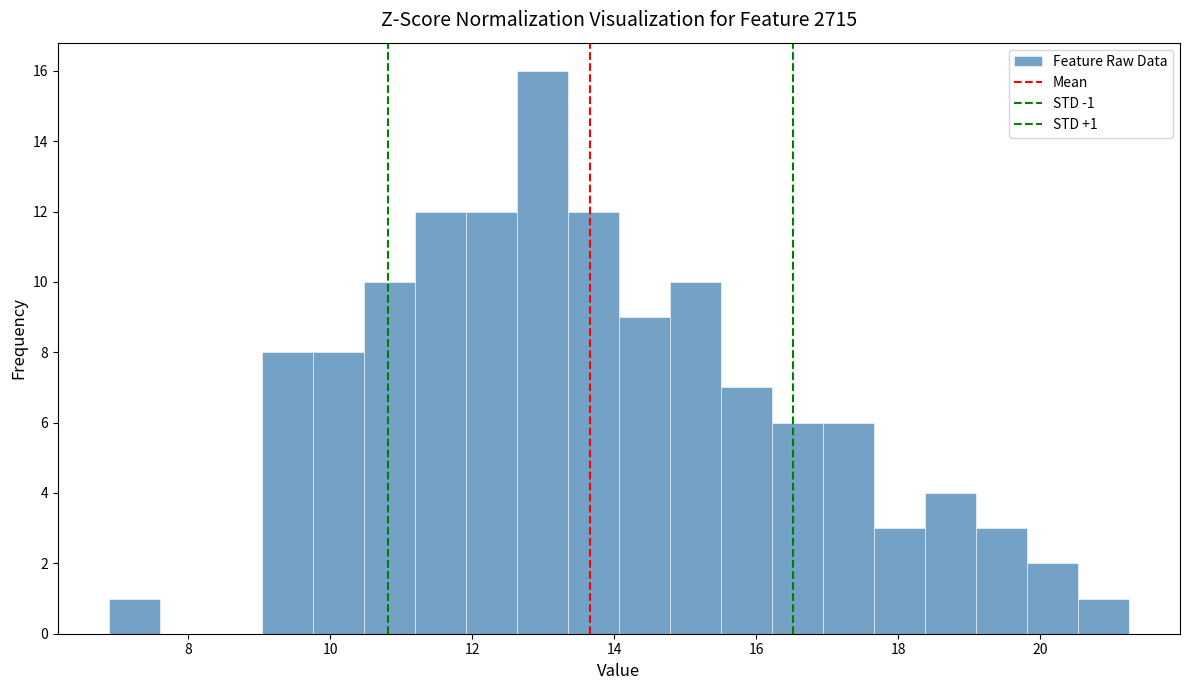

Read against the x-axis, roughly where is the centre of the tallest bar?

13.0